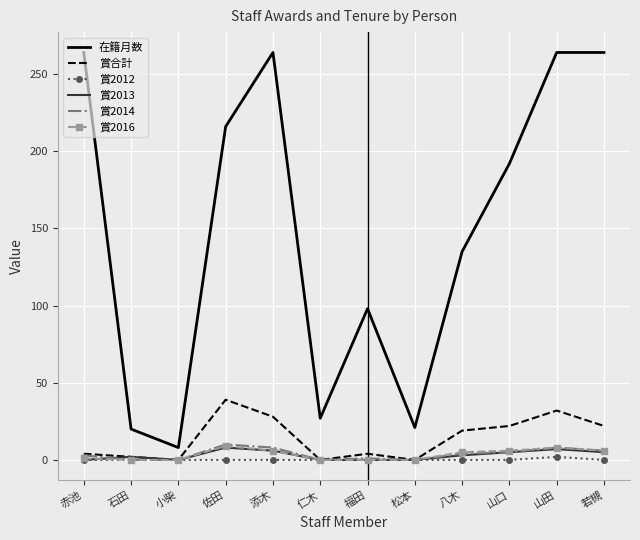

At which label does 賞合計 first exceed 19?

佐田